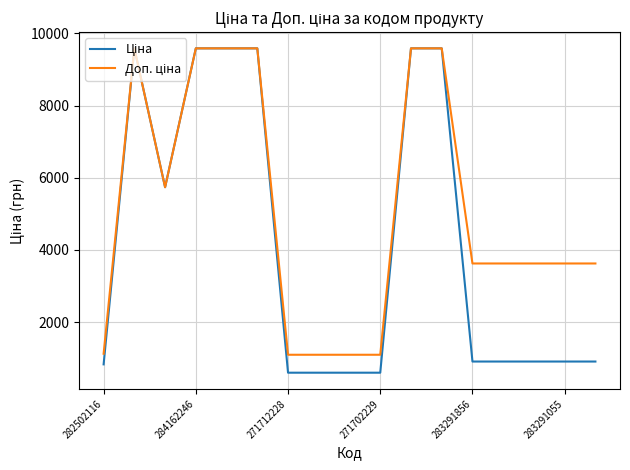

Does the chart display data point markers on the line(s)?

No